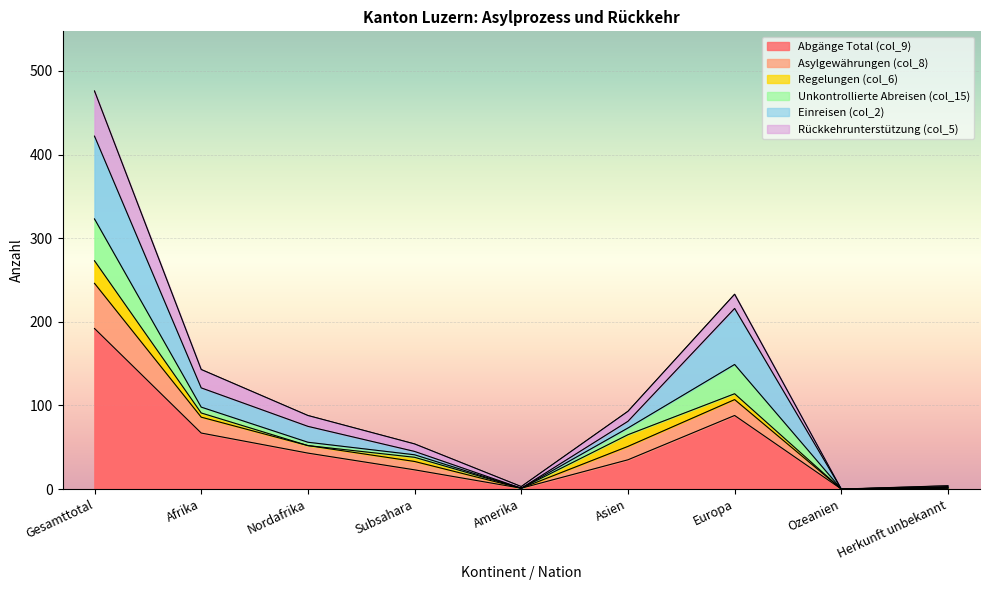

Which category has the highest value in the Abgänge Total (col_9) series?

Gesamttotal